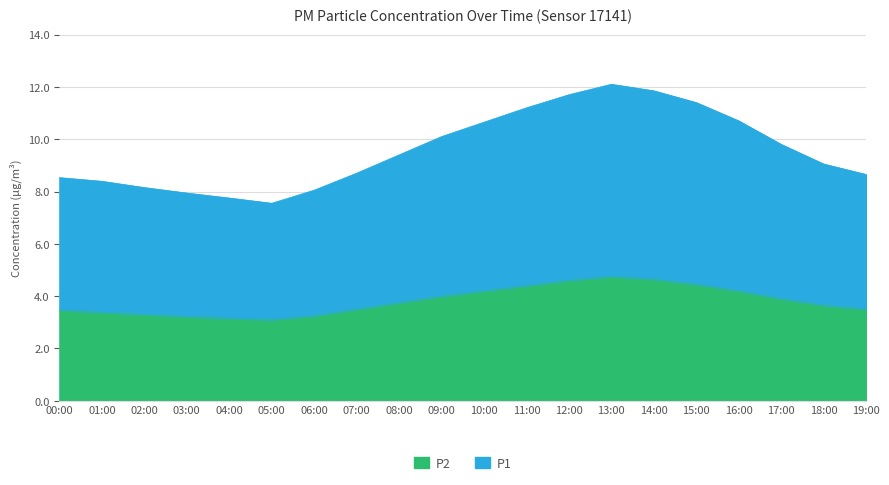

At which label does P1 reach its peak?

13:00